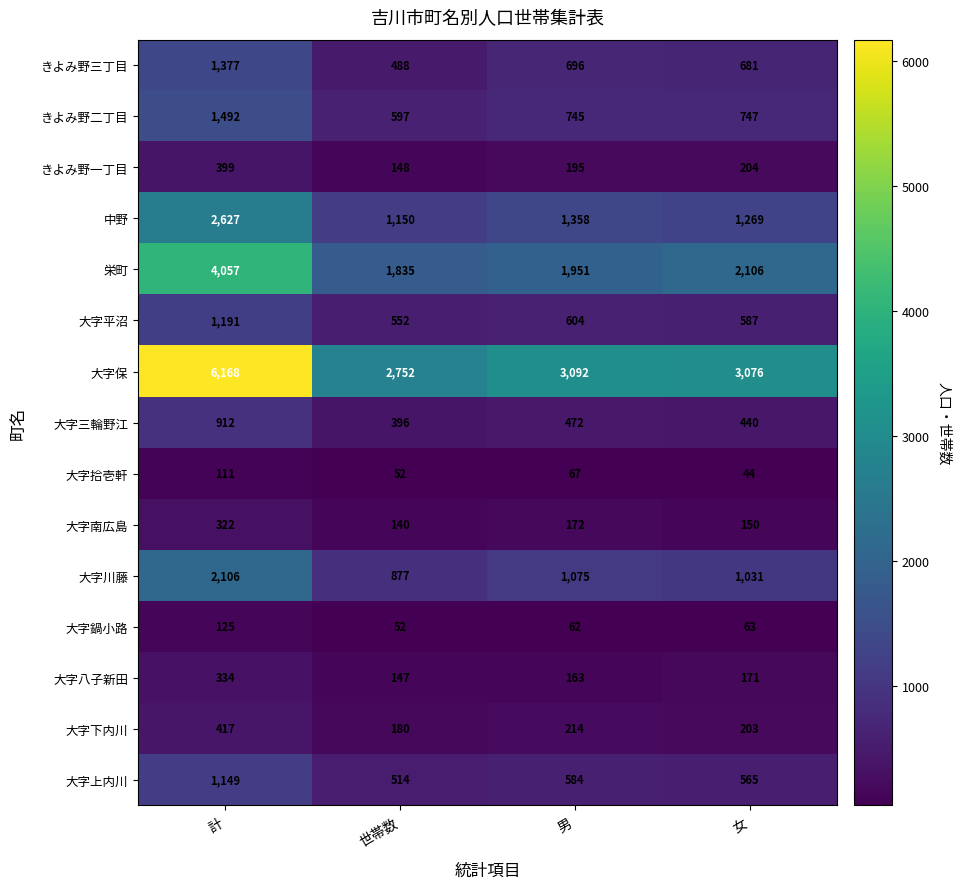

Which series has the largest total across all categories?

大字保